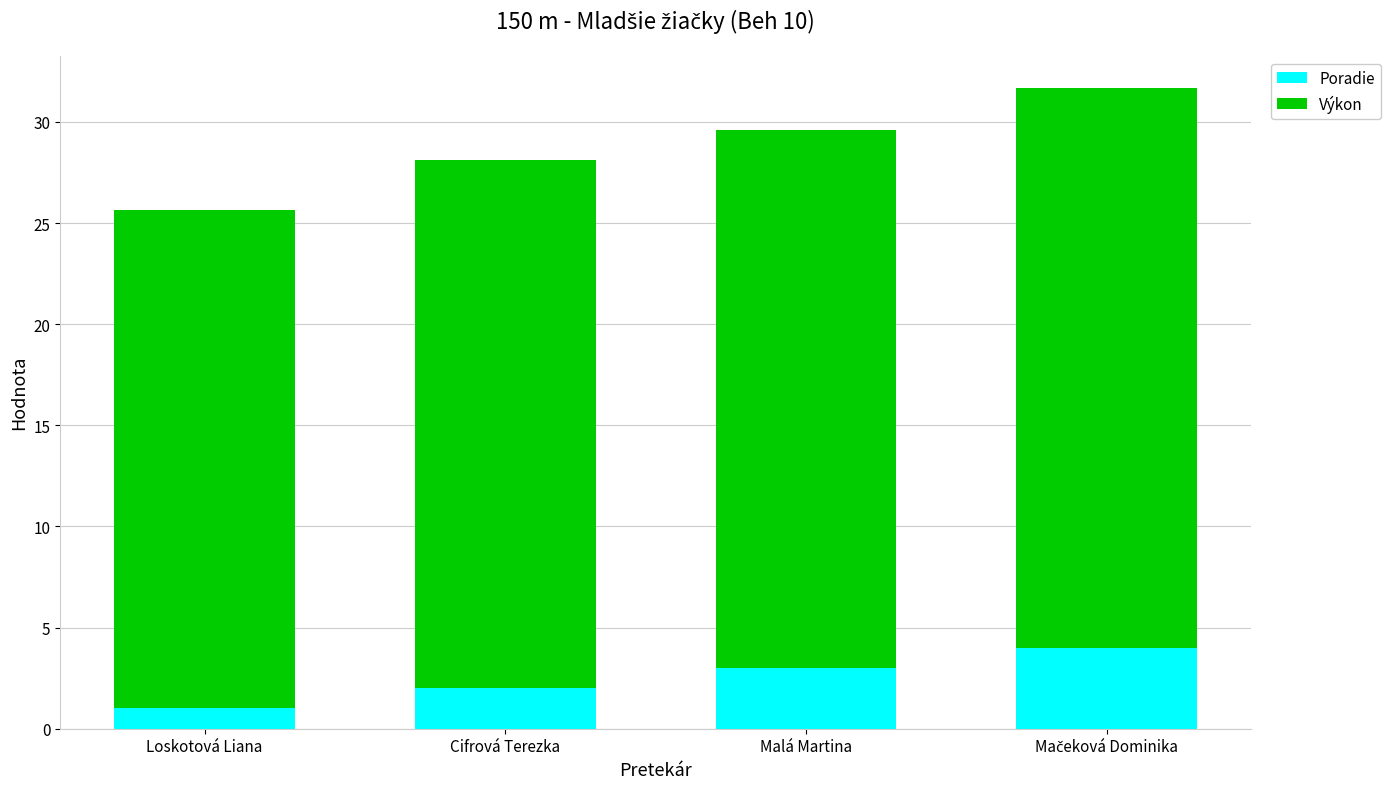

What is the total value across all series at Malá Martina?

29.6